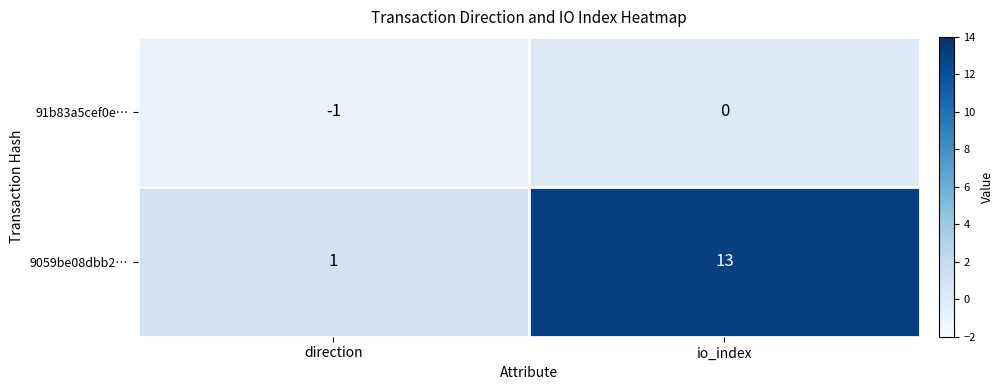

What is the sum of all 9059be08dbb2… values?

14